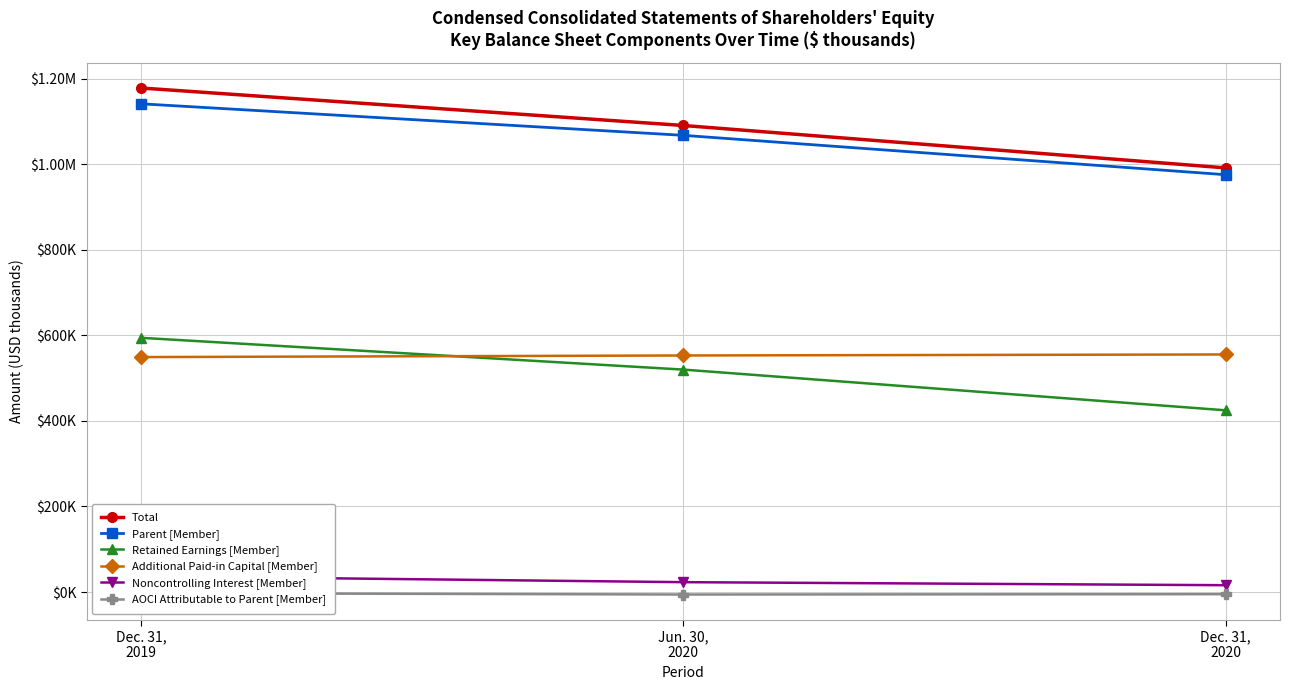

What is the value of the Retained Earnings [Member] point at the 1st from the left?

594353